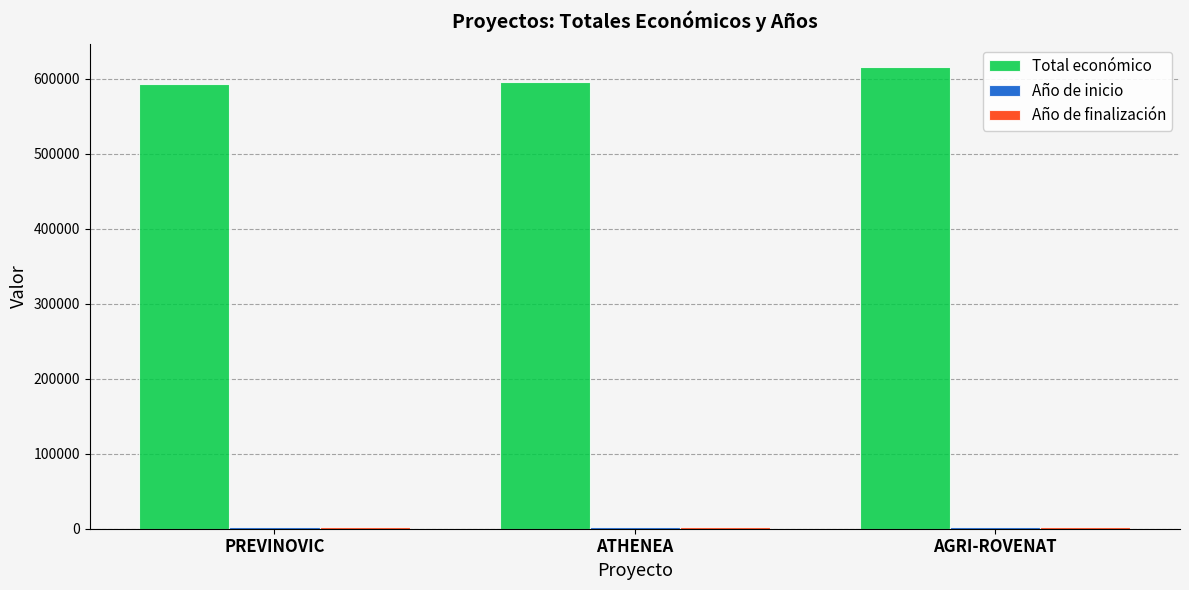

What is the total value across all series at ATHENEA?

599487